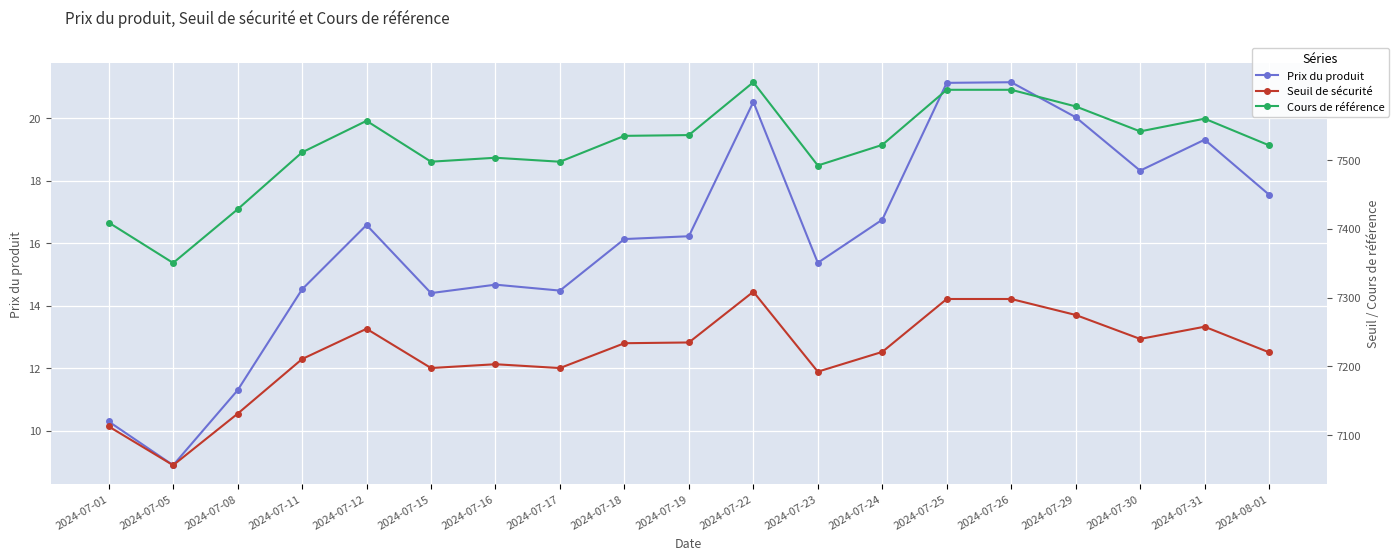

Is it true that Seuil de sécurité equals 10210.1 at 2024-07-25?

False